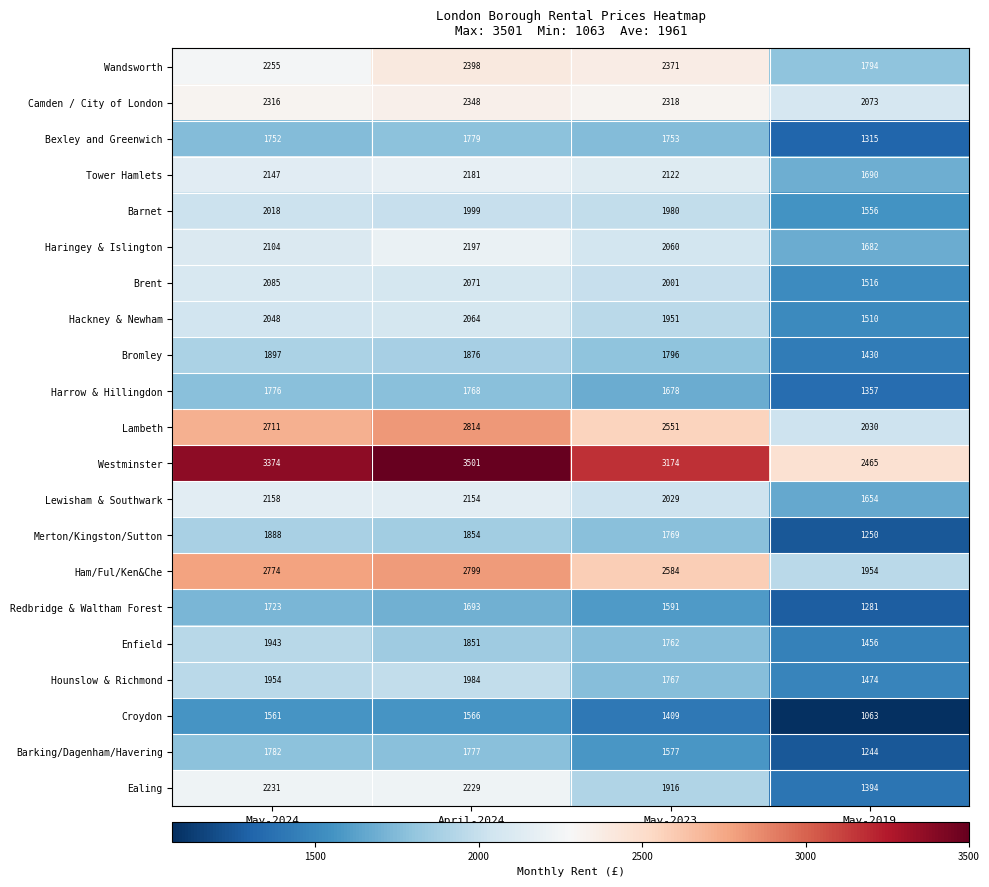

Where is Westminster nearest to the value 2983?

May-2023